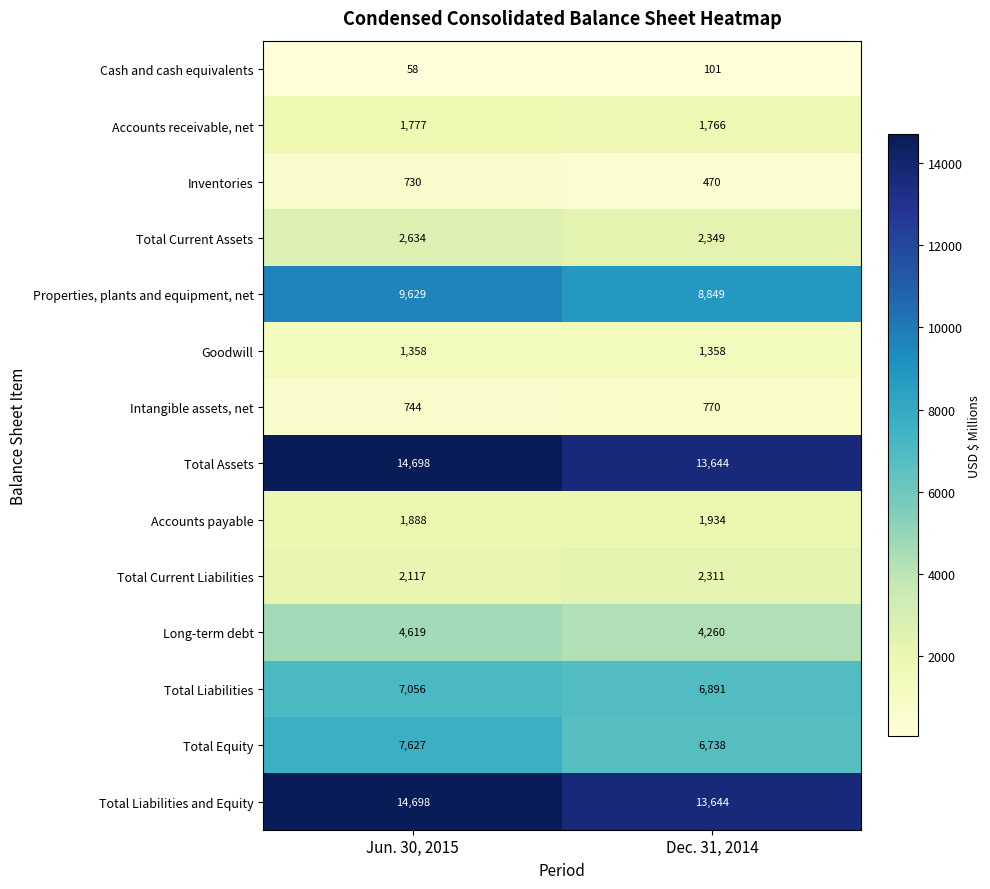

What is the greatest value displayed?

14698